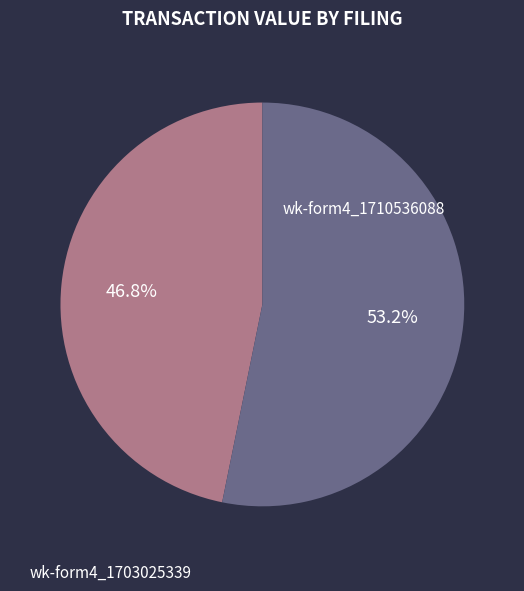

Is there any slice that represents more than half of the pie?

Yes